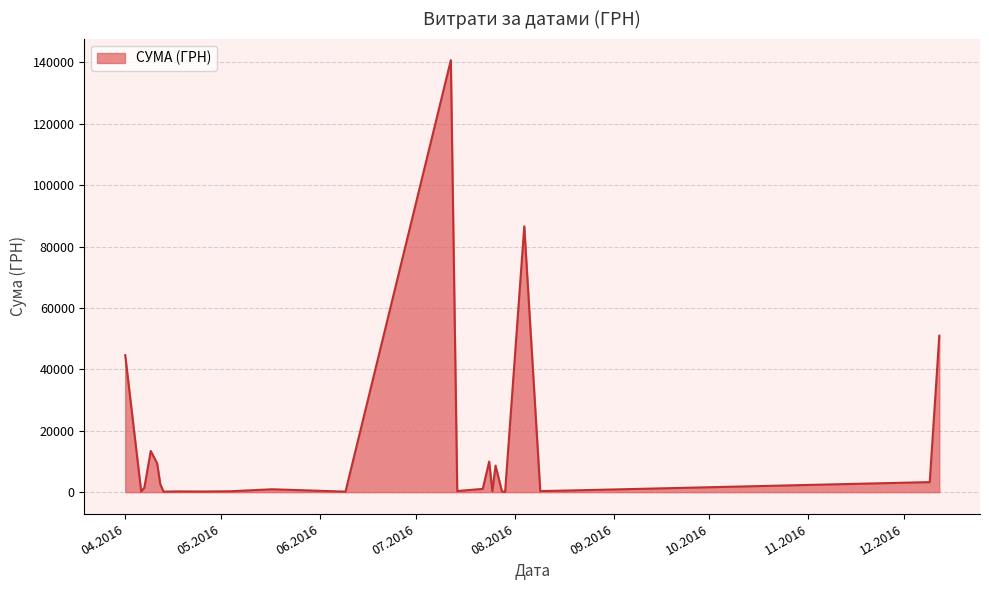

How many lines are shown in the chart?

1